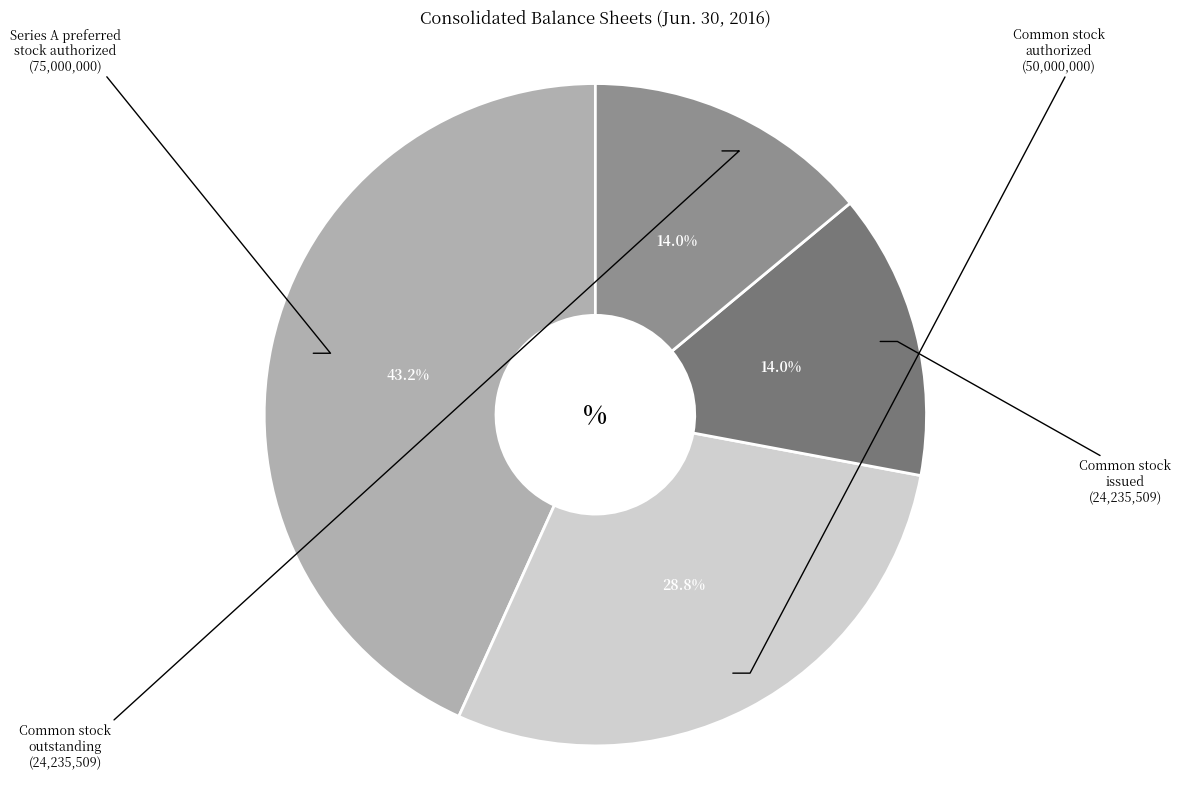

Is there a majority slice in this chart?

No